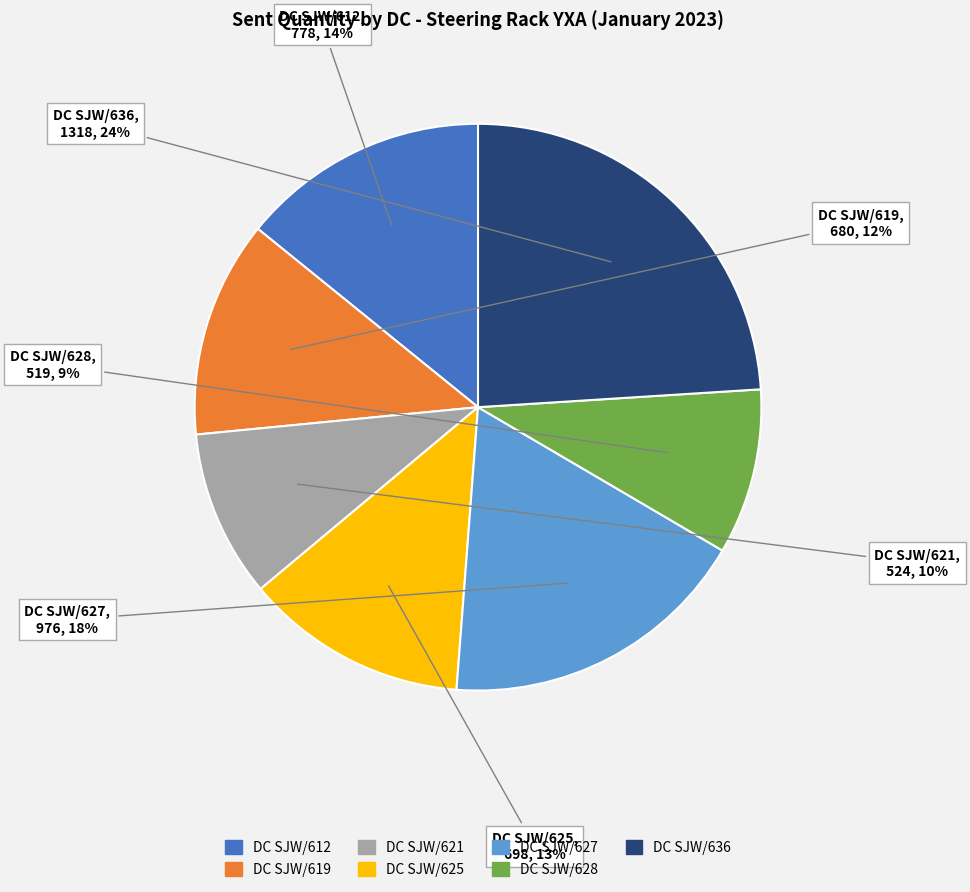

Combined, do DC SJW/628 and DC SJW/625 account for over 50%?

No